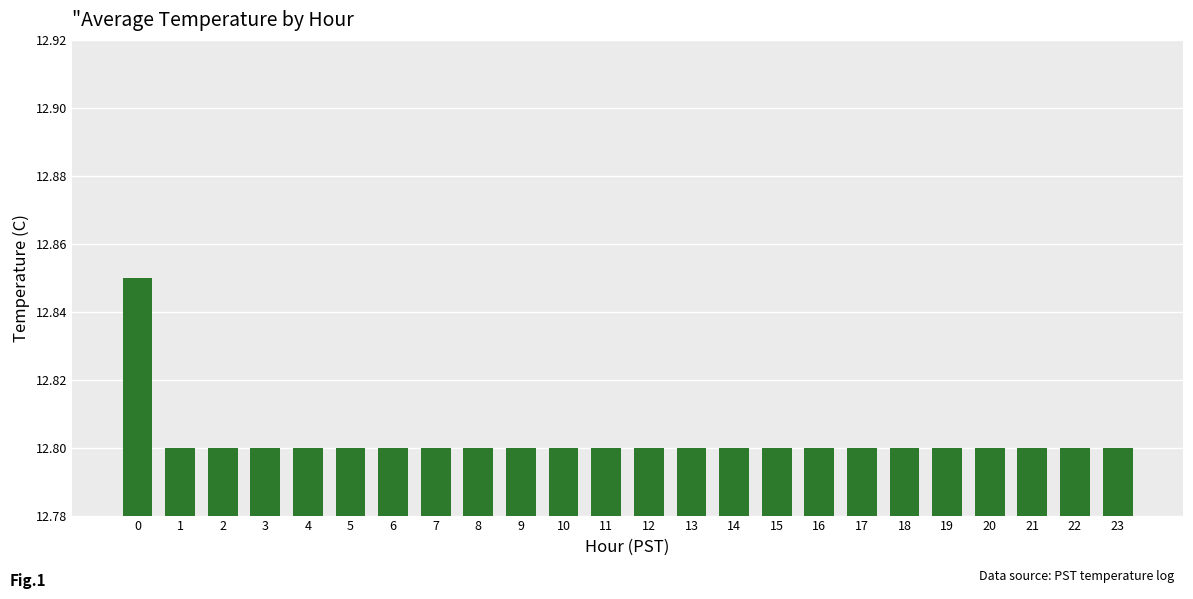

Approximately how many times larger is the value at 14 compared to 17?

1.0